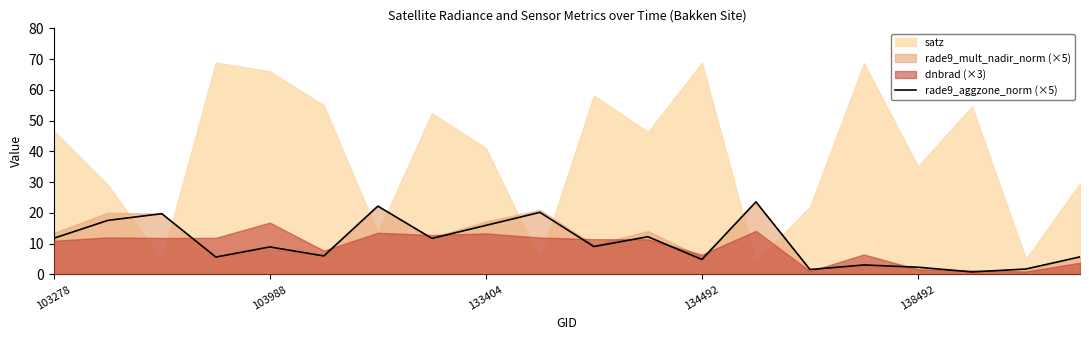

At which category does the chart reach its minimum across all series?

17